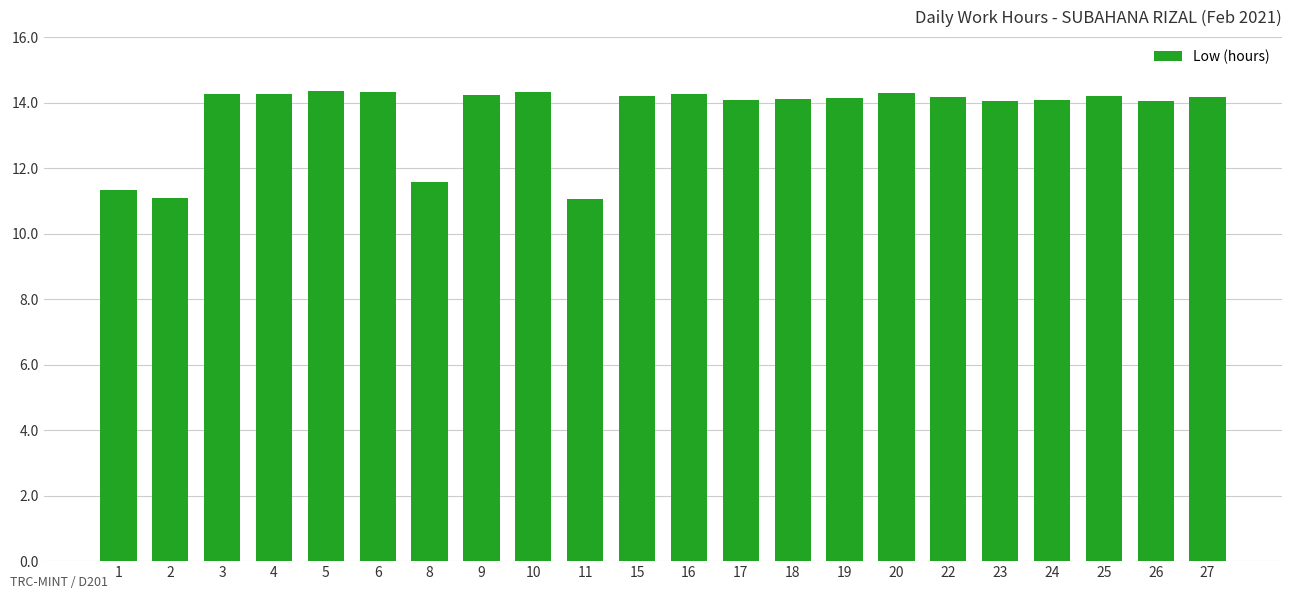

What is the sum of the values at 24 and 19?

28.2